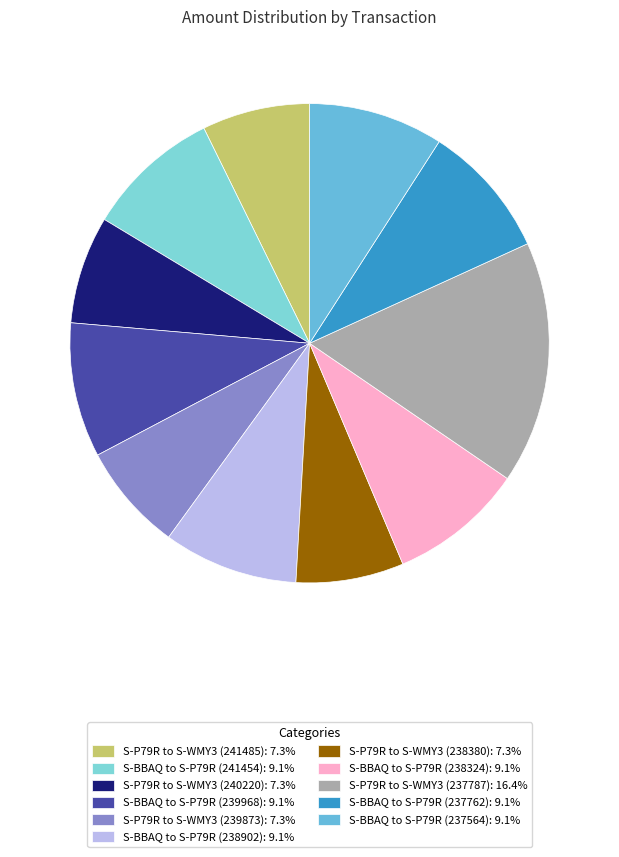

How many slices are in this pie chart?

11